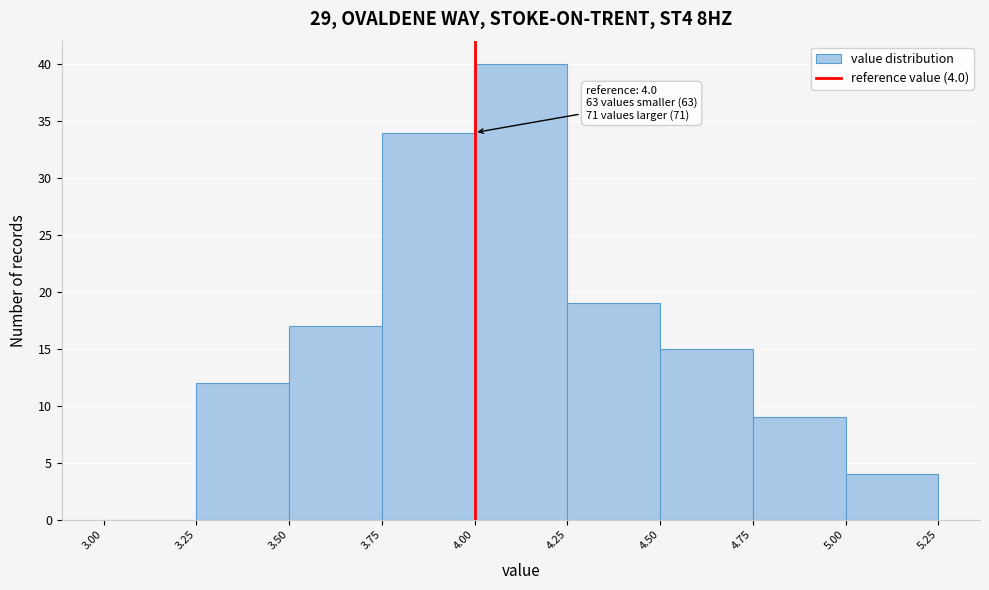

Over which range of the x-axis is the bar tallest?

4.00 to 4.25